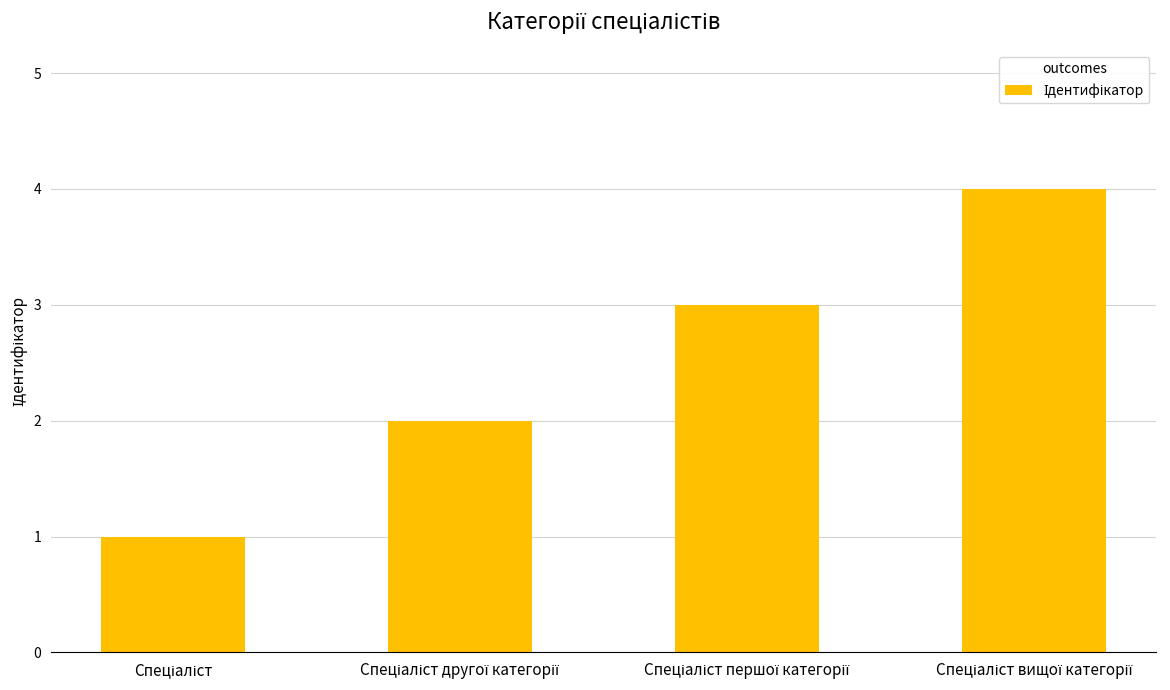

What is the sum of all values?

10